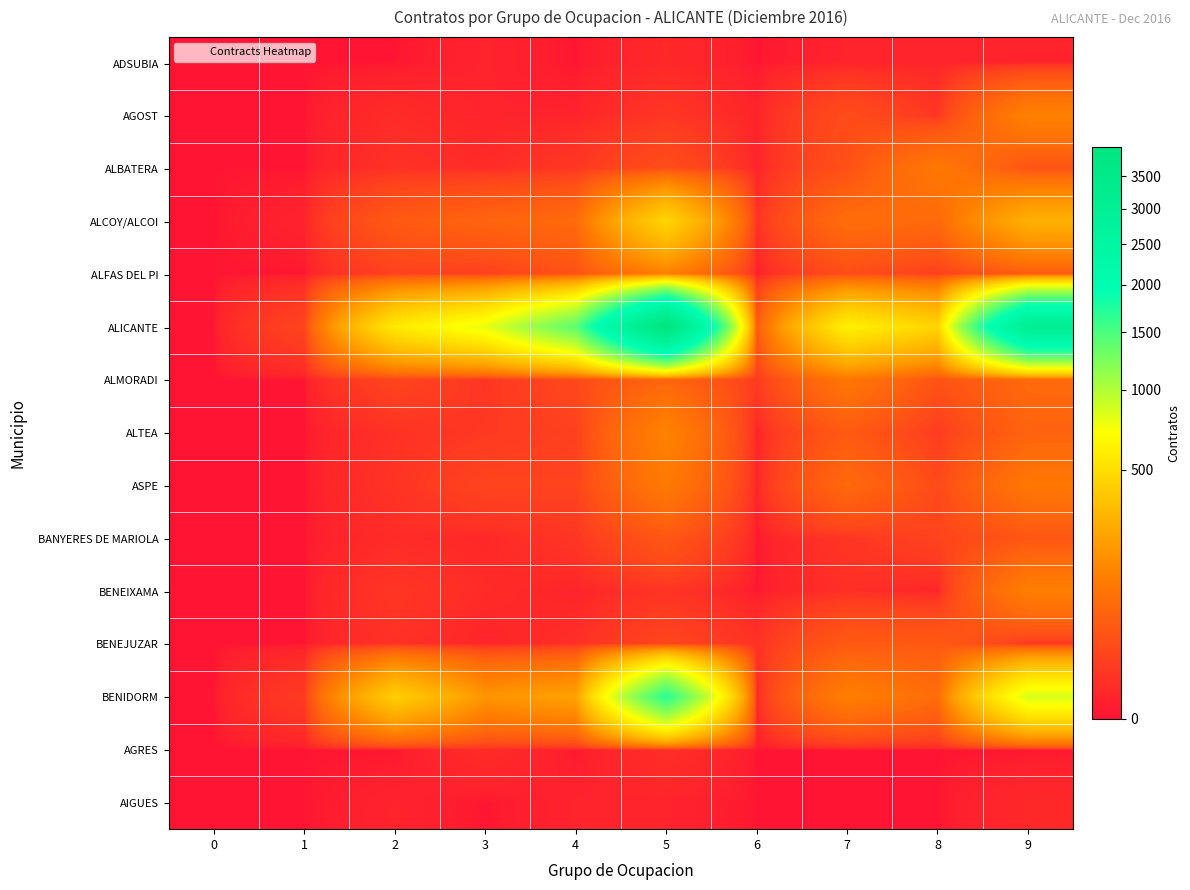

Which series has the widest spread of values?

ALICANTE